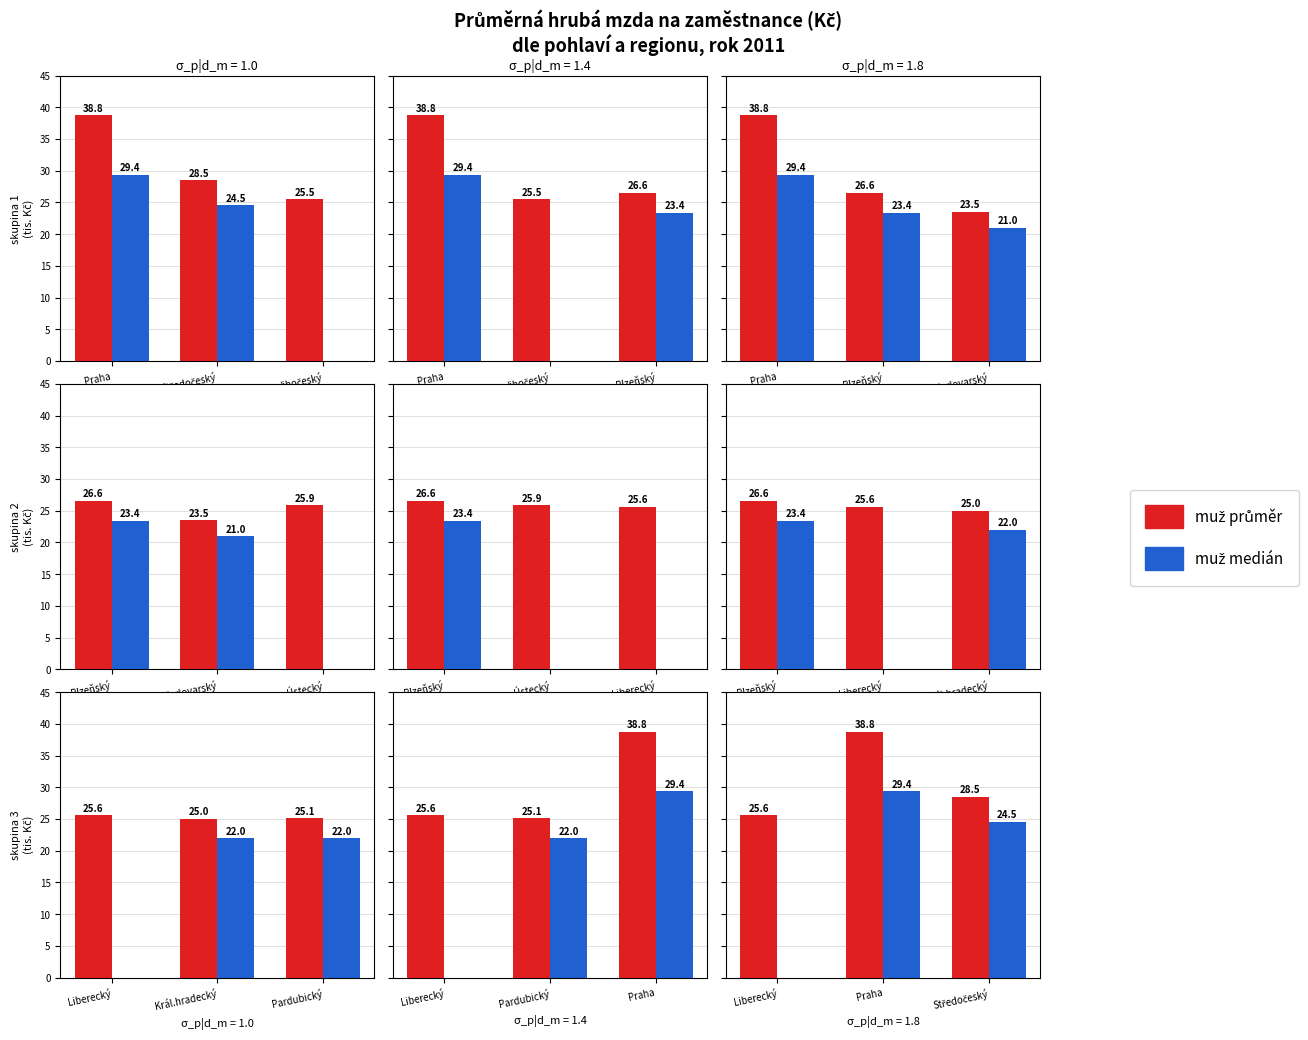

What is the total value across all series at Středočeský?

53.0